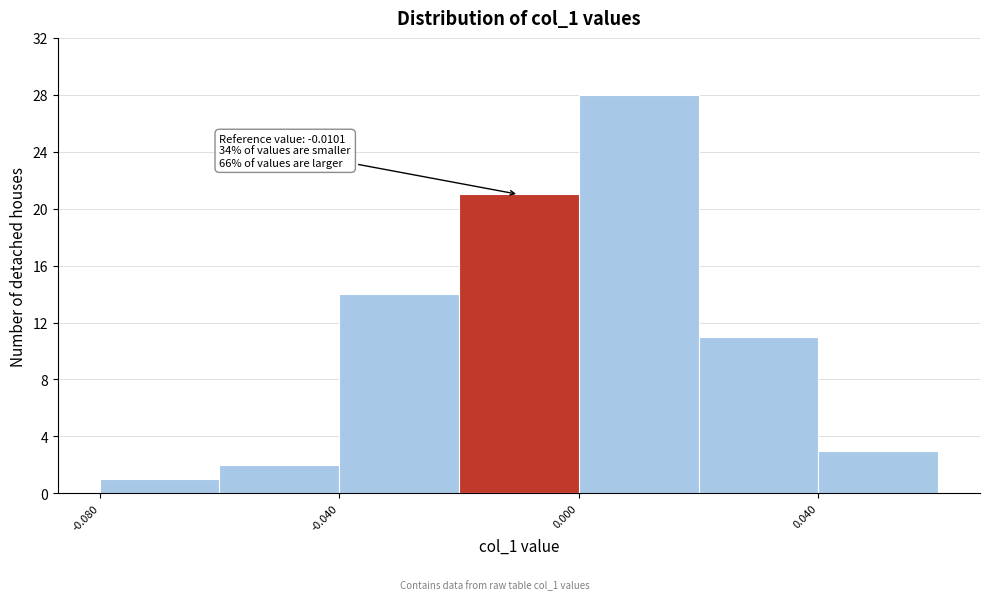

Over which range of the x-axis is the bar tallest?

0.00 to 0.02